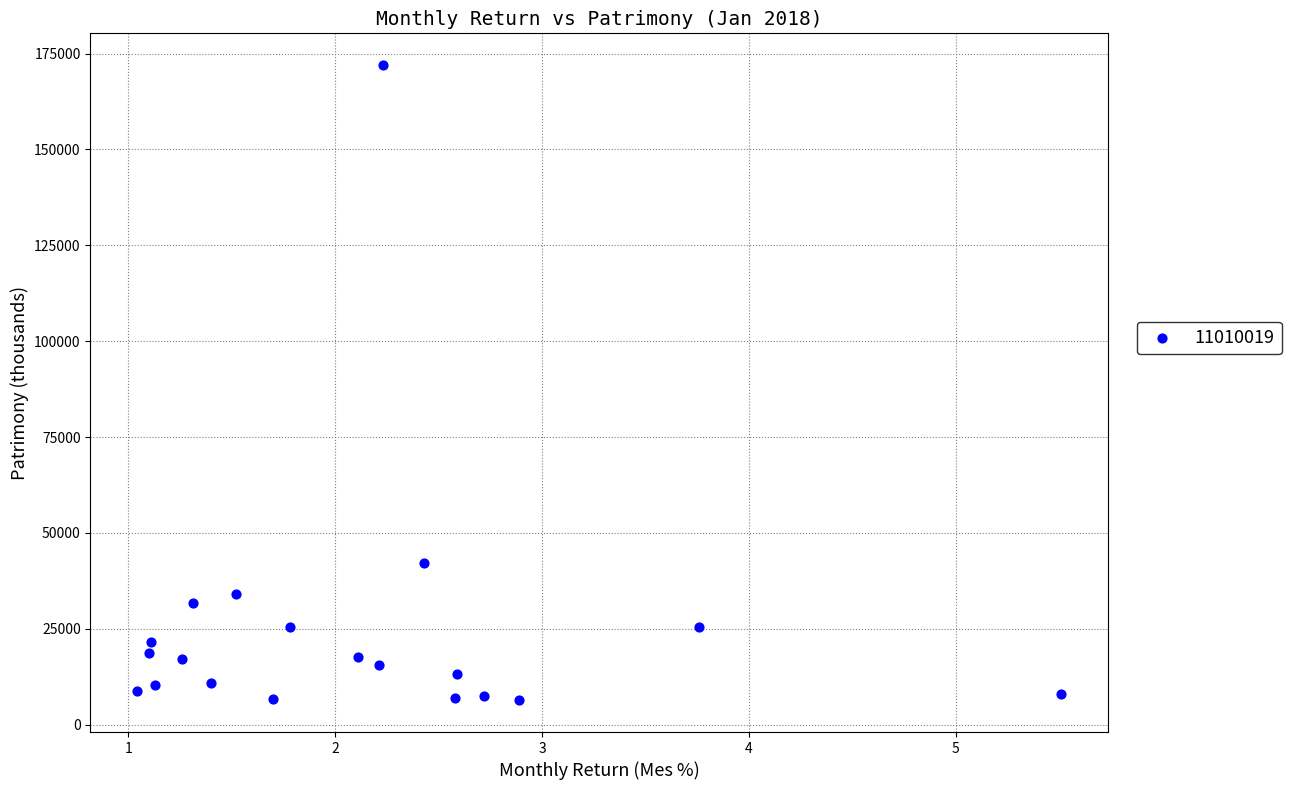

What Y value in the scatter plot is closest to 89167?

42208